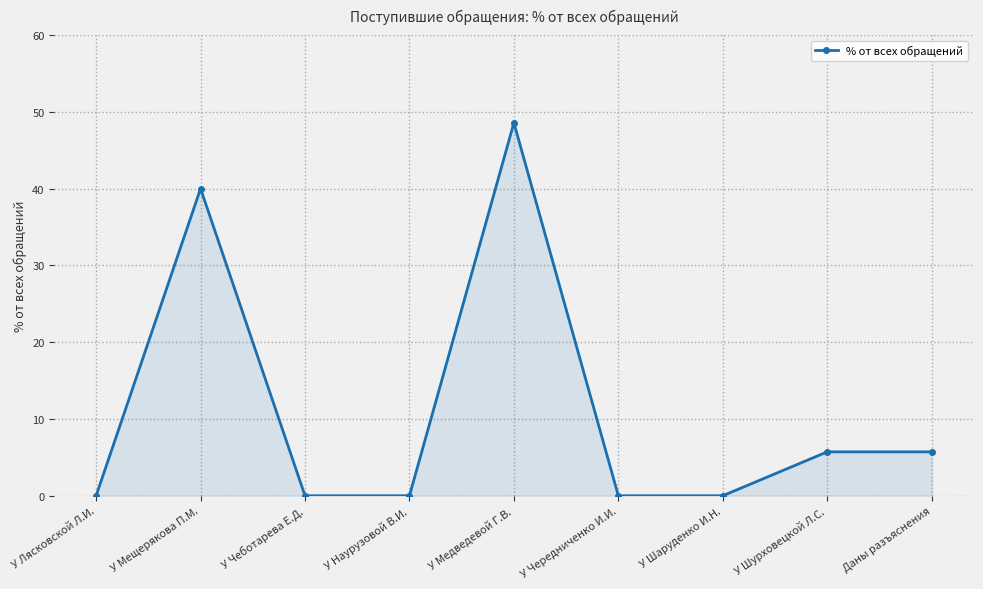

Reading left to right, list all the values displayed in this chart.

У Лясковской Л.И.=0.0	У Мещерякова П.М.=40.0	У Чеботарева Е.Д.=0.0	У Наурузовой В.И.=0.0	У Медведевой Г.В.=48.6	У Чередниченко И.И.=0.0	У Шаруденко И.Н.=0.0	У Шурховецкой Л.С.=5.7	Даны разъяснения=5.7